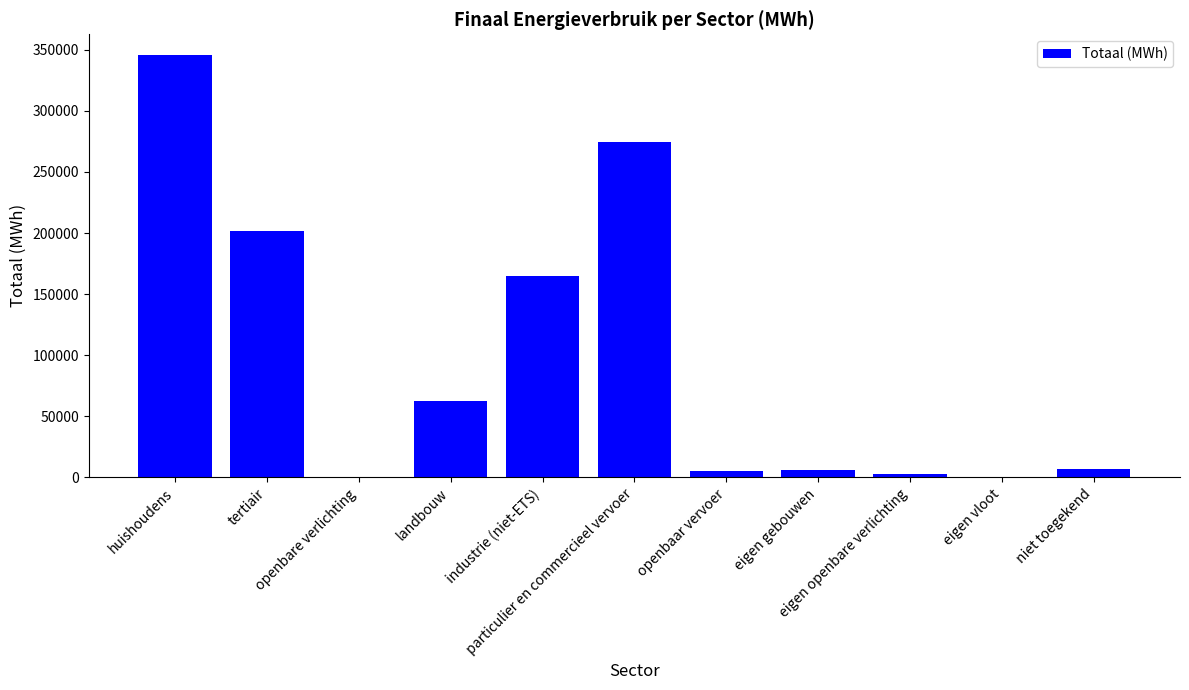

What is the maximum value shown in the chart?

345325.1